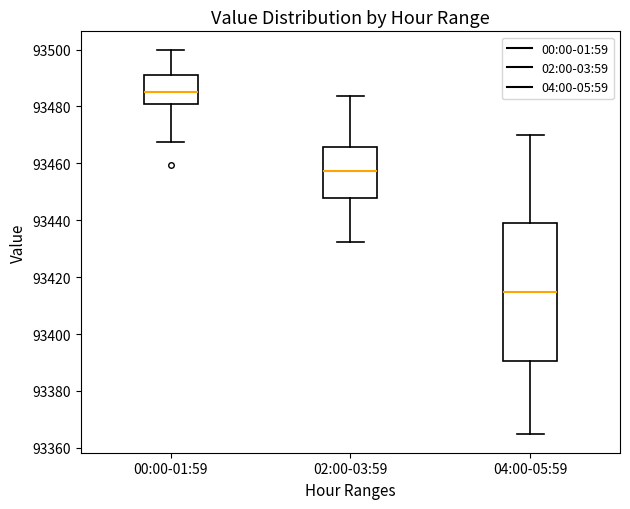

Comparing the boxes themselves (not the whiskers), which one is the tallest?

04:00-05:59